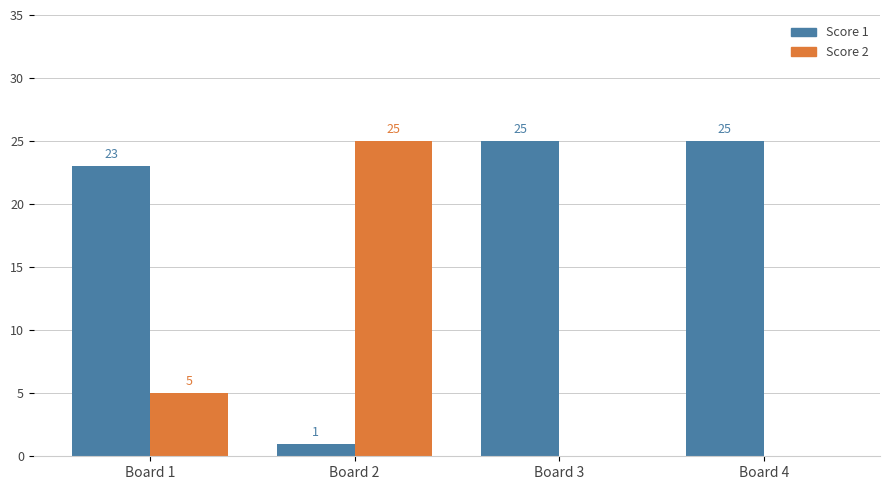

Between Board 2 and Board 4, which series saw the biggest shift?

Score 2